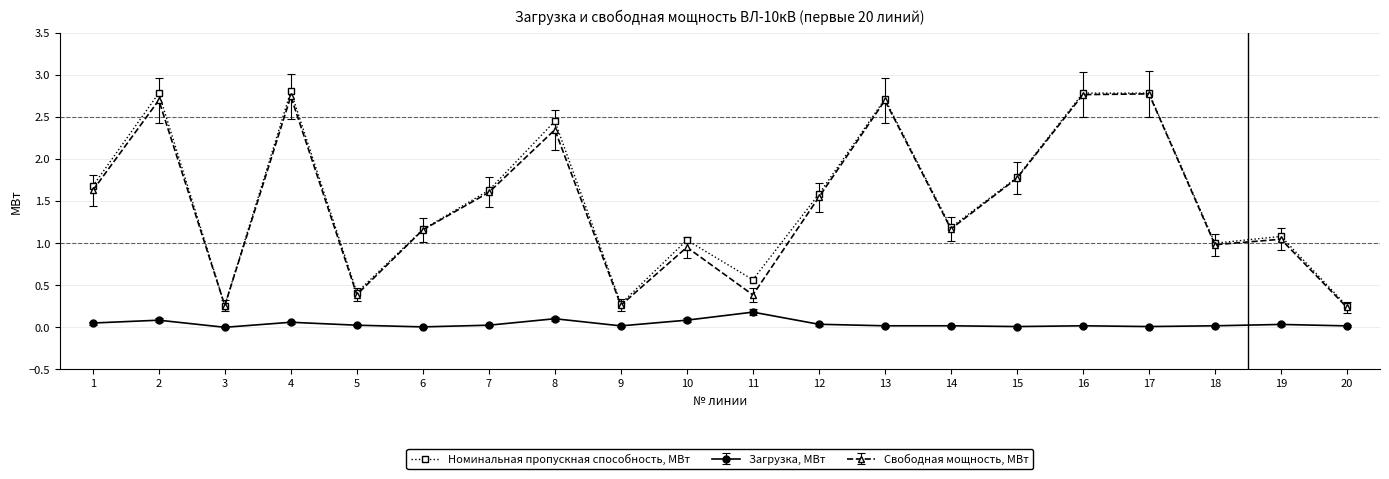

Is it true that Свободная мощность, МВт equals 0.5 at 9?

False